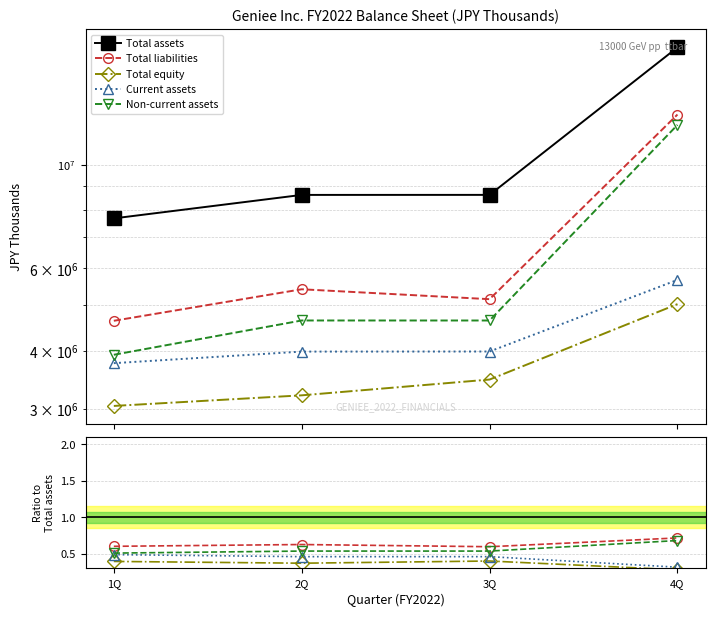

True or false: Current assets and Total equity intersect in this chart.

False